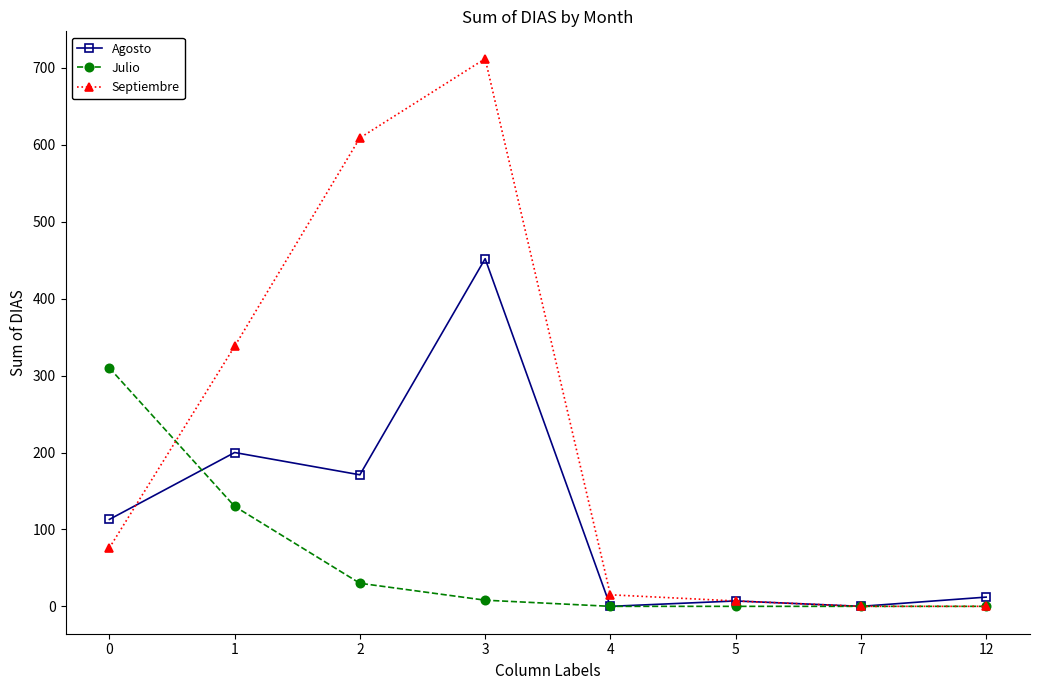

Where is Septiembre nearest to the value 356?

1